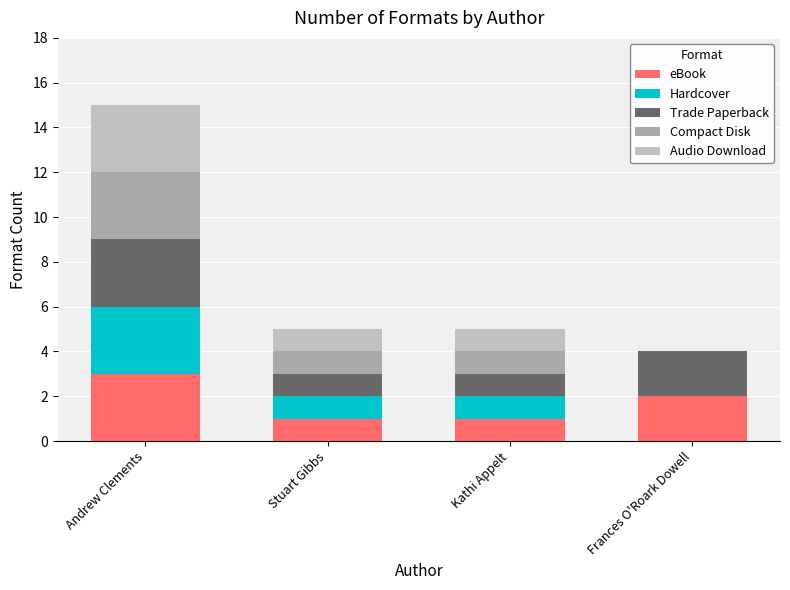

Which series has the largest total across all categories?

eBook